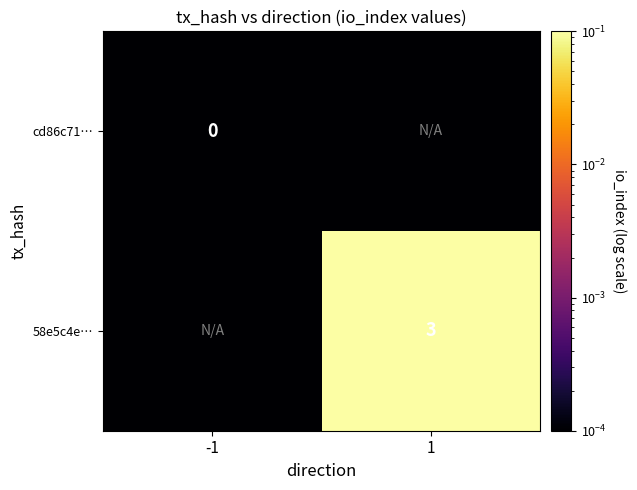

Which series has the widest spread of values?

58e5c4e…